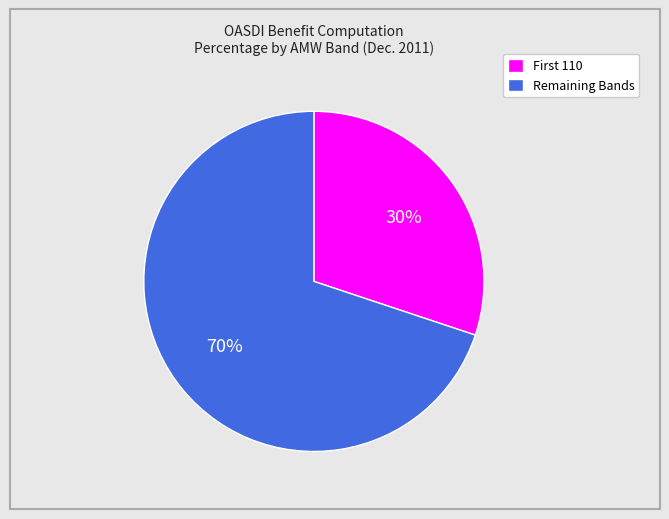

Is it true that Remaining Bands is 70% of the pie?

True